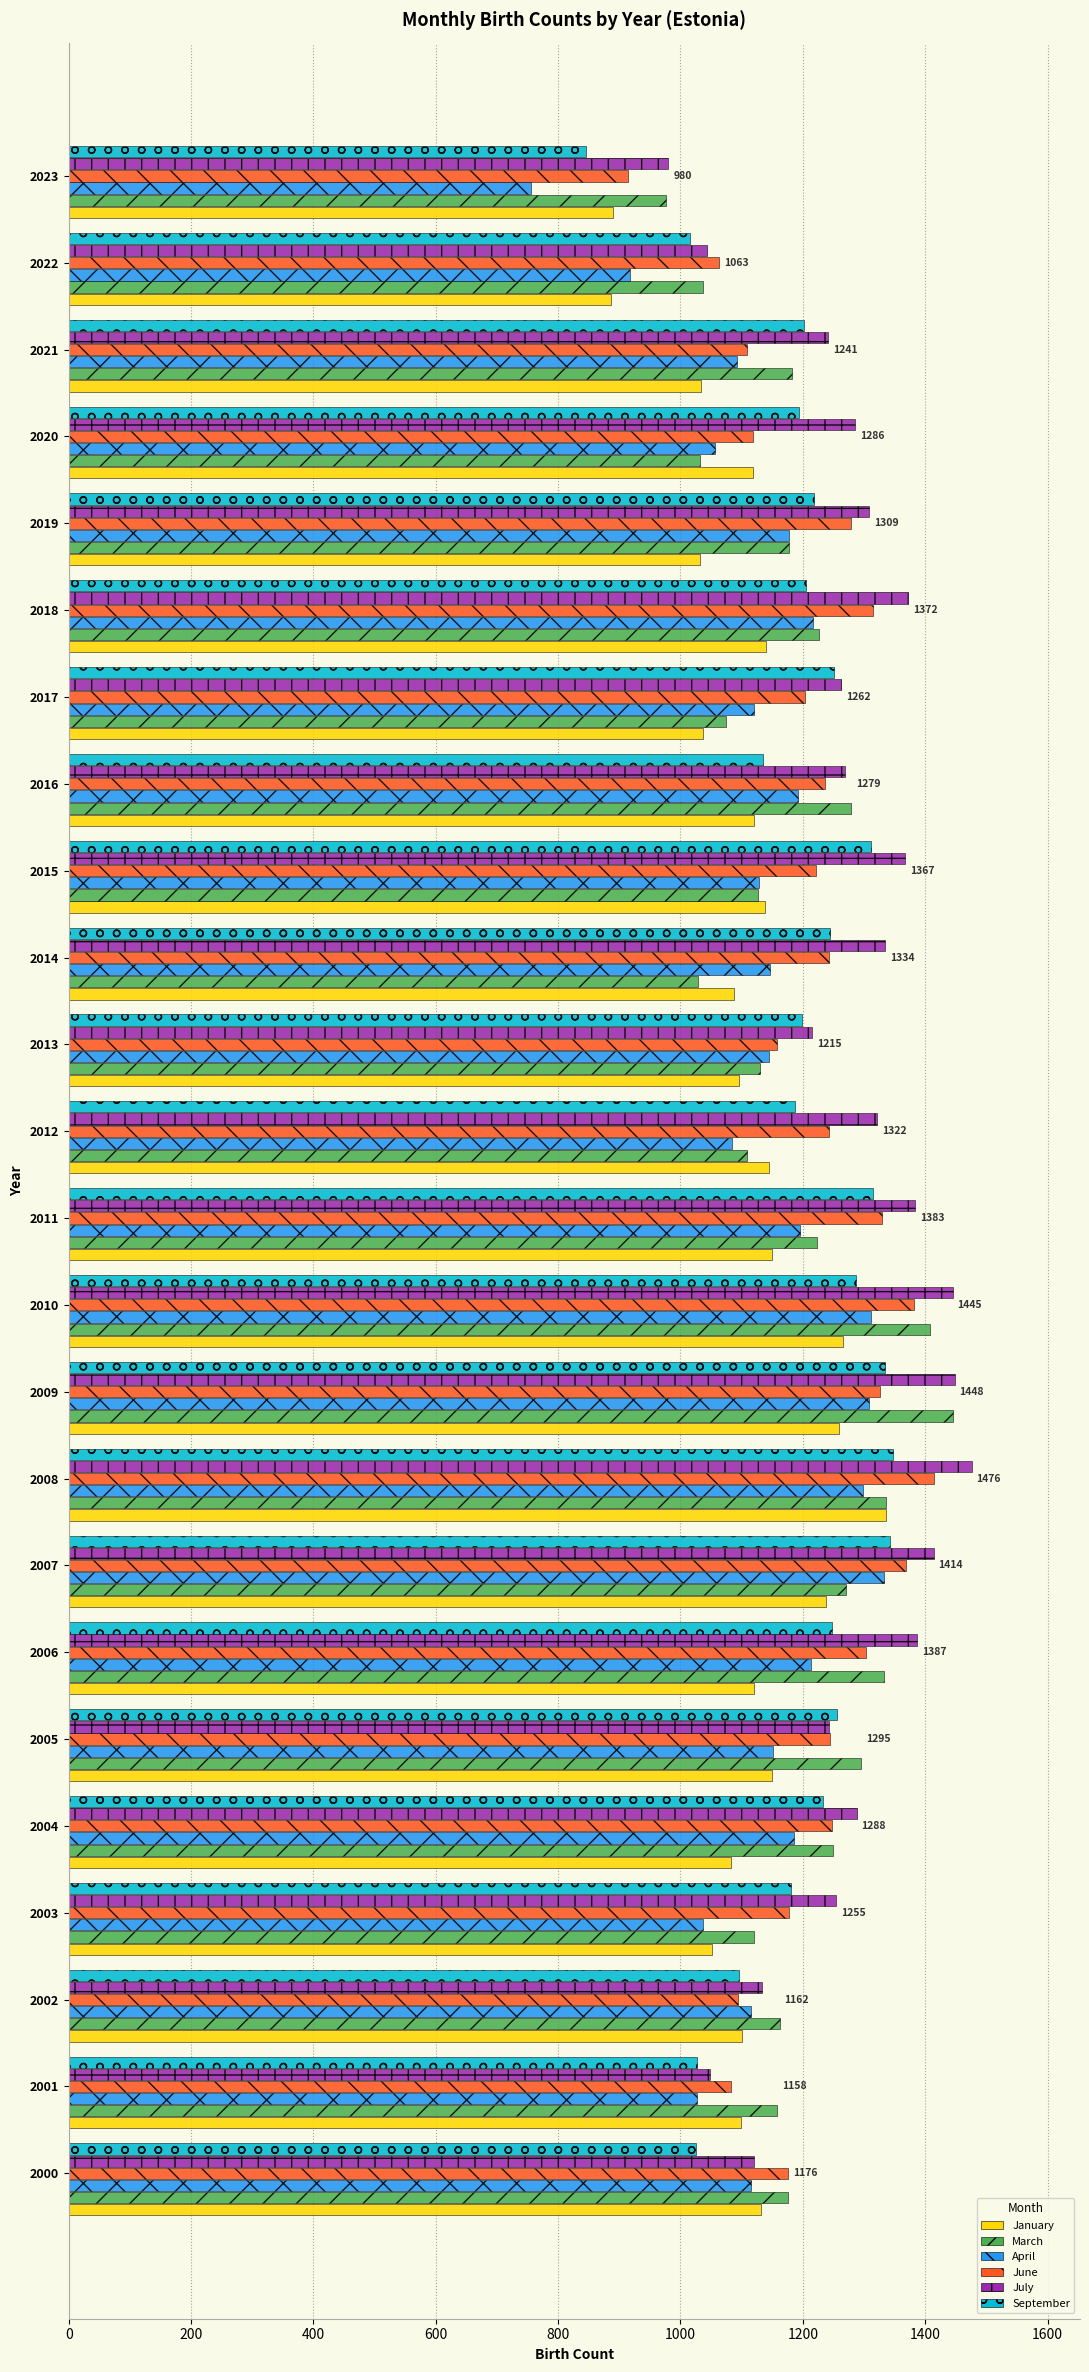

The April series shows 1312 at 2010. True or false?

True